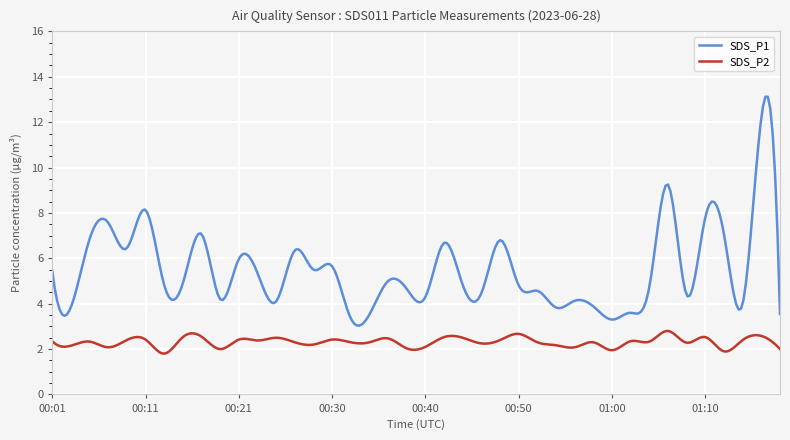

Which series has the largest total across all categories?

SDS_P1